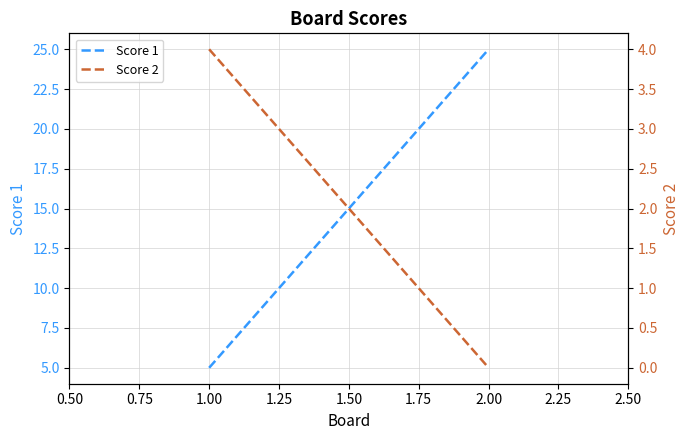

The Score 2 series shows -2 at 2.00. True or false?

False